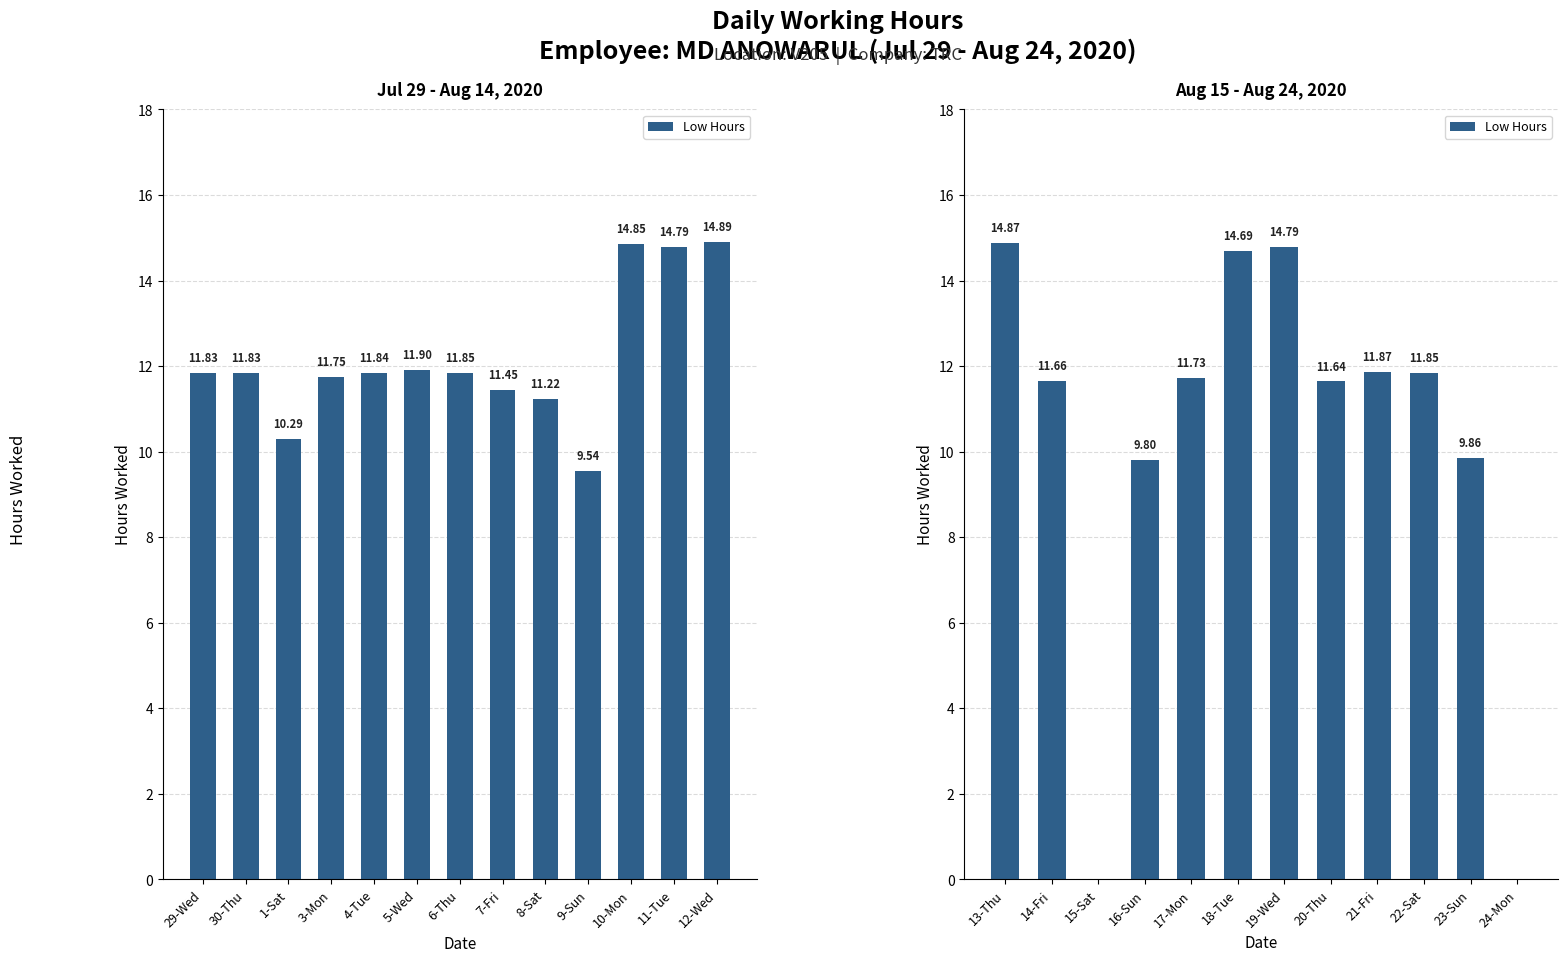

How many data points does each series have?

12